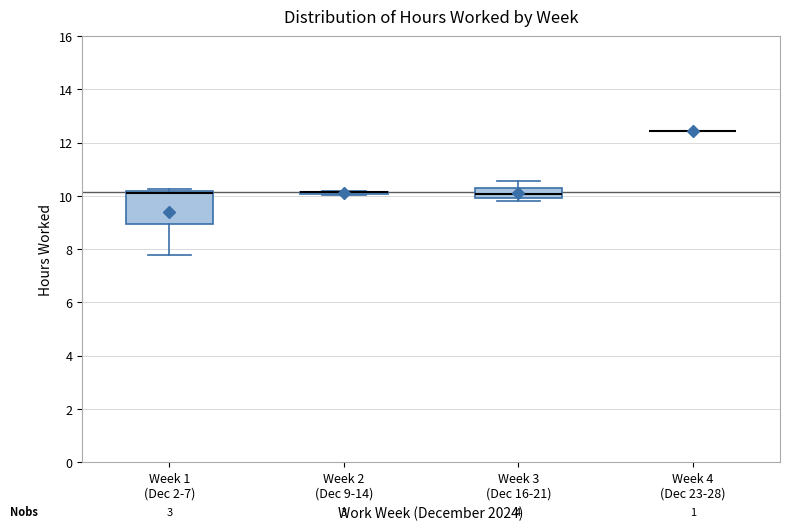

Comparing the boxes themselves (not the whiskers), which one is the tallest?

Week 1 (Dec 2-7)